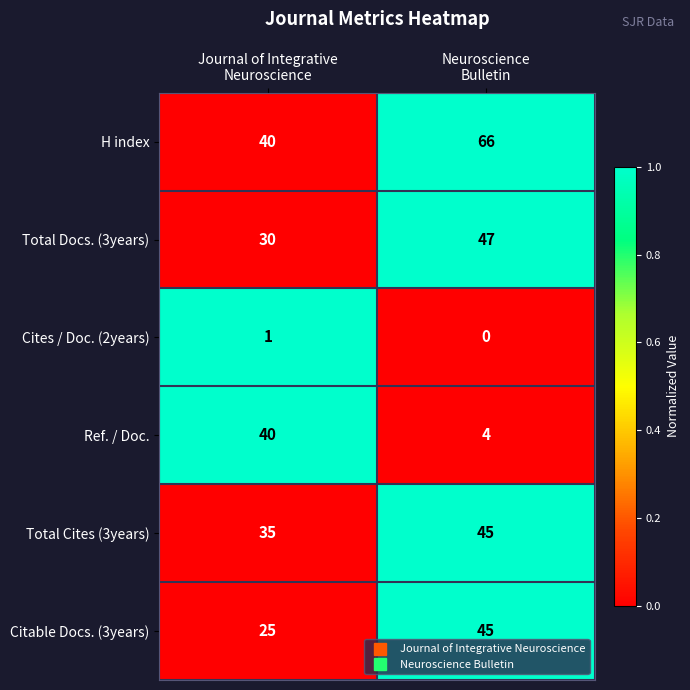

Which series has the largest total across all categories?

H index